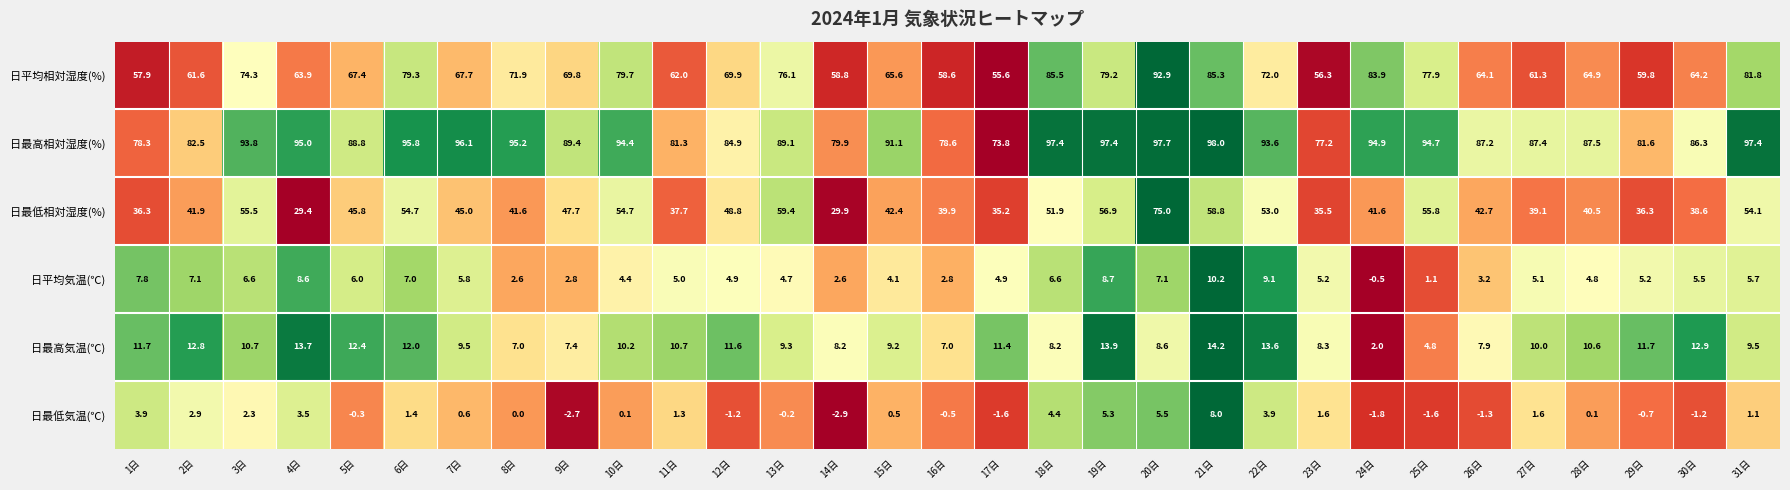

At which category does the chart reach its minimum across all series?

14日